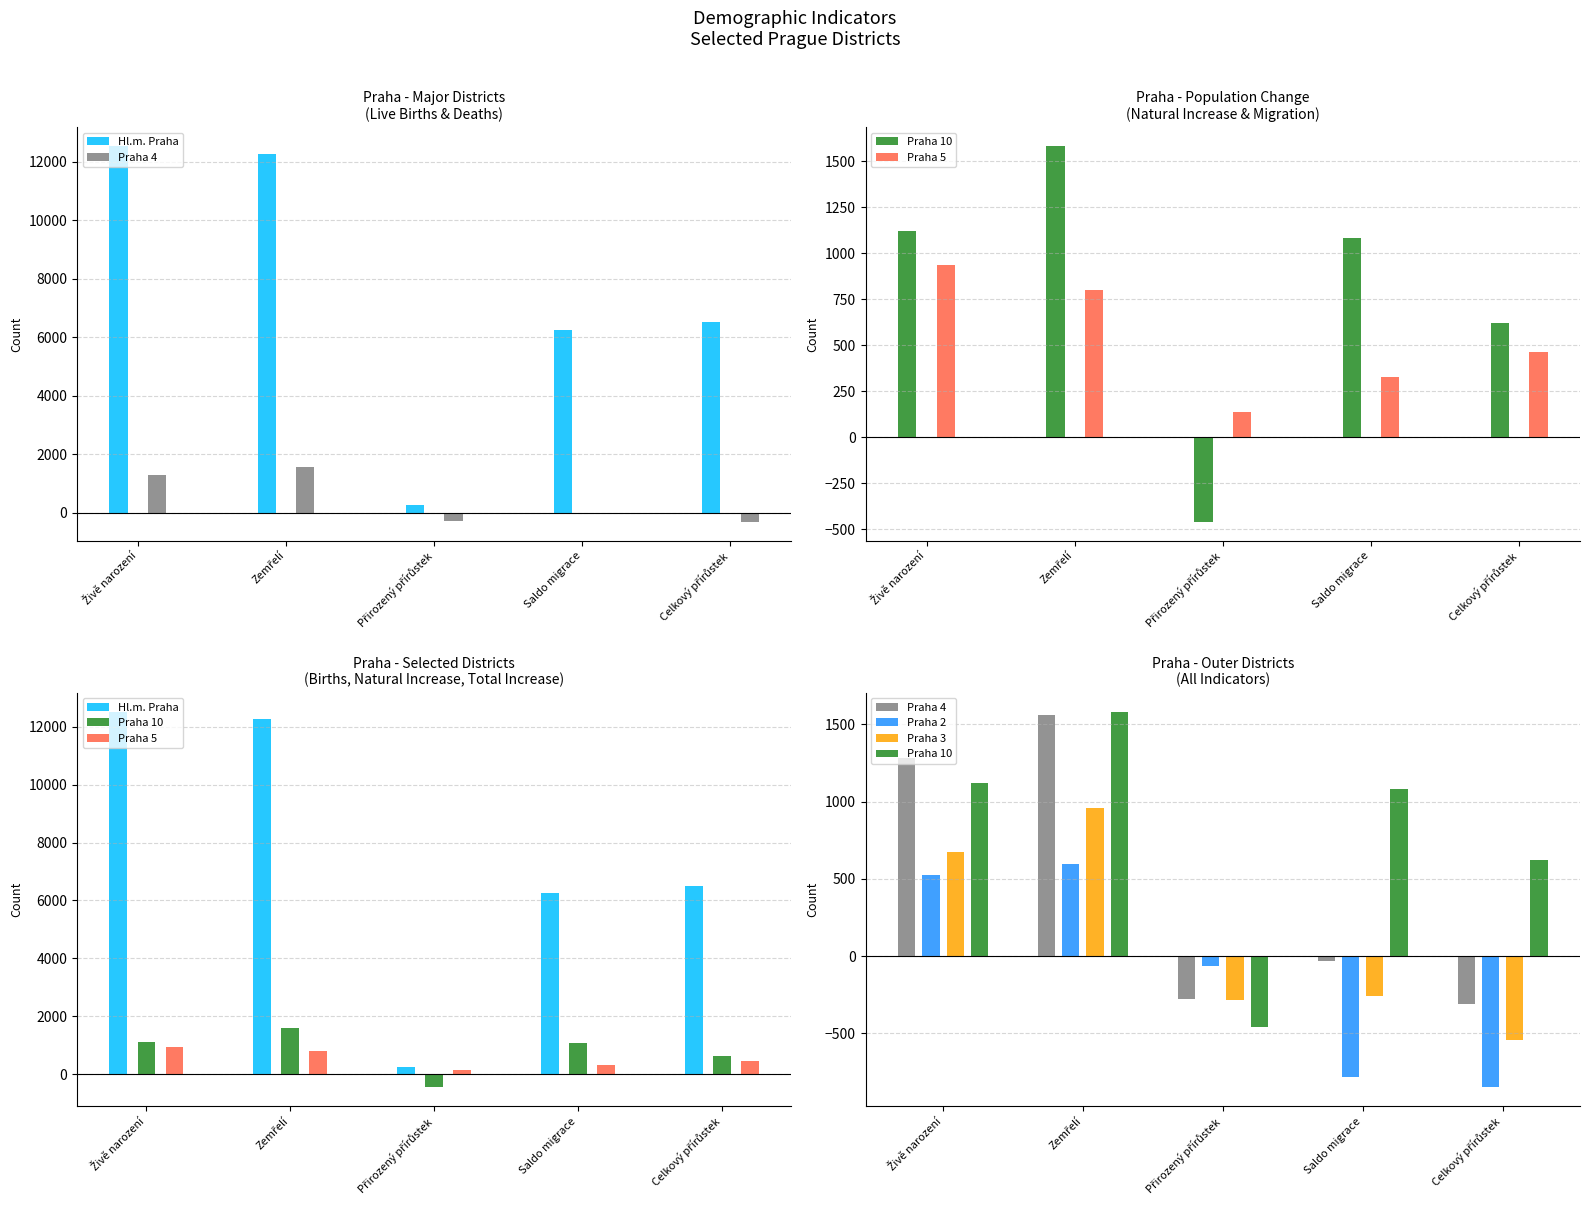

At Přirozený přírůstek, list the series in order from largest to smallest.

Hl.m. Praha, Praha 5, Praha 2, Praha 4, Praha 3, Praha 10